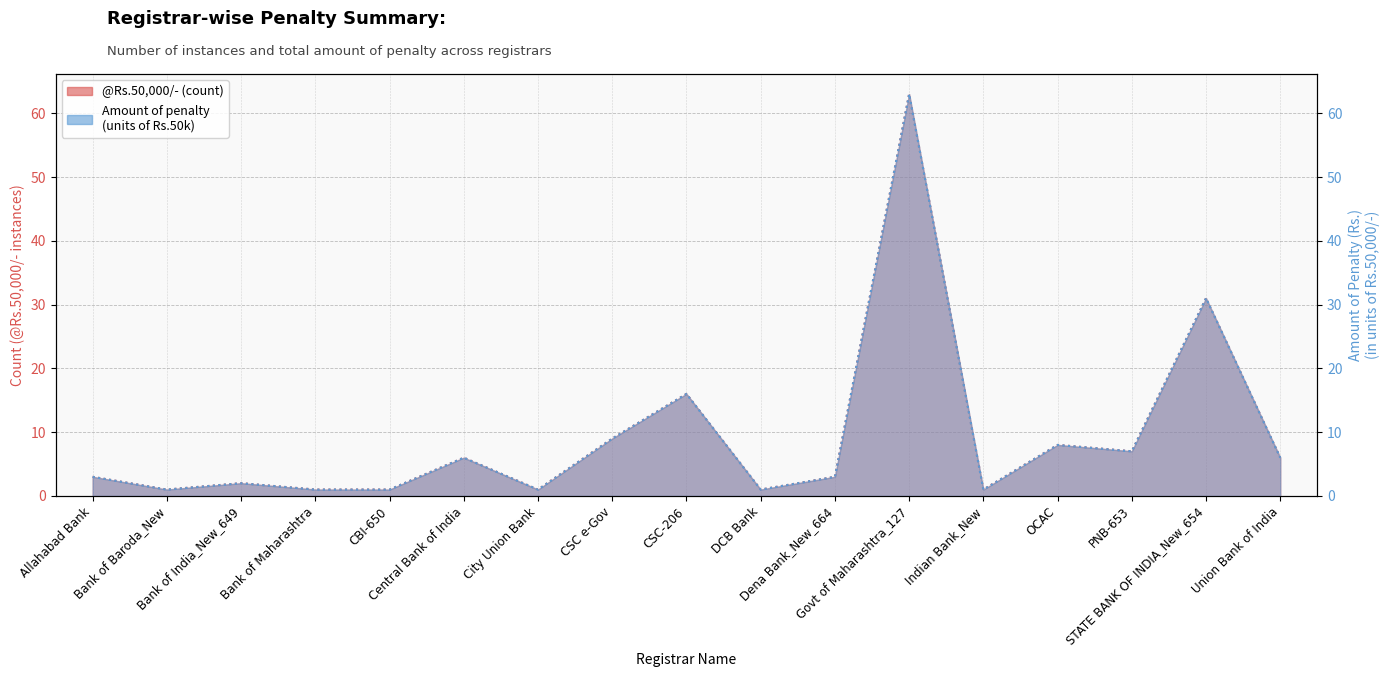

Count the number of categories in the chart.

17